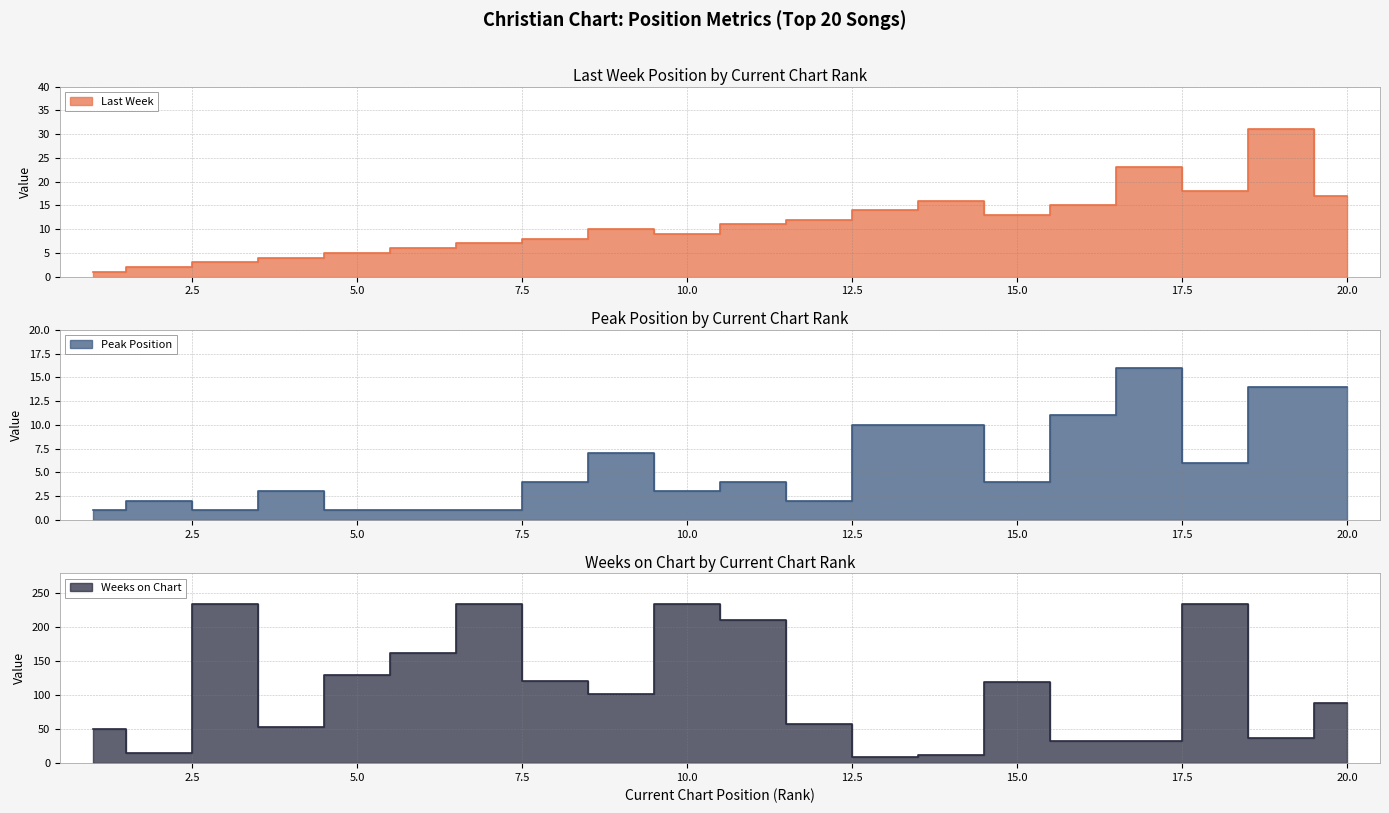

List the labels in order of Last Week value, largest first.

19, 17, 18, 20, 14, 16, 13, 15, 12, 11, 9, 10, 8, 7, 6, 5, 4, 3, 2, 1